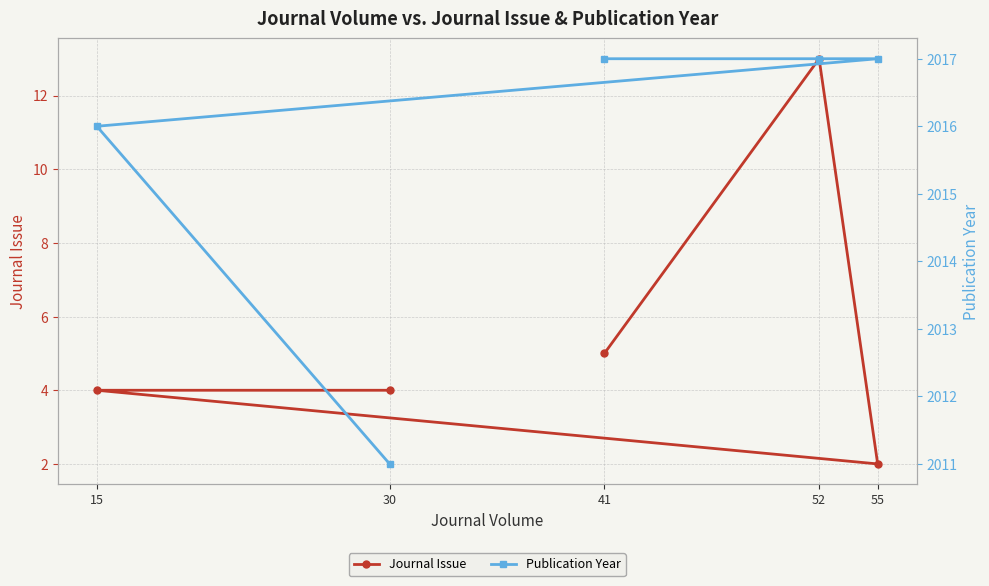

List the labels in order of Journal Issue value, smallest first.

55, 30, 15, 41, 52